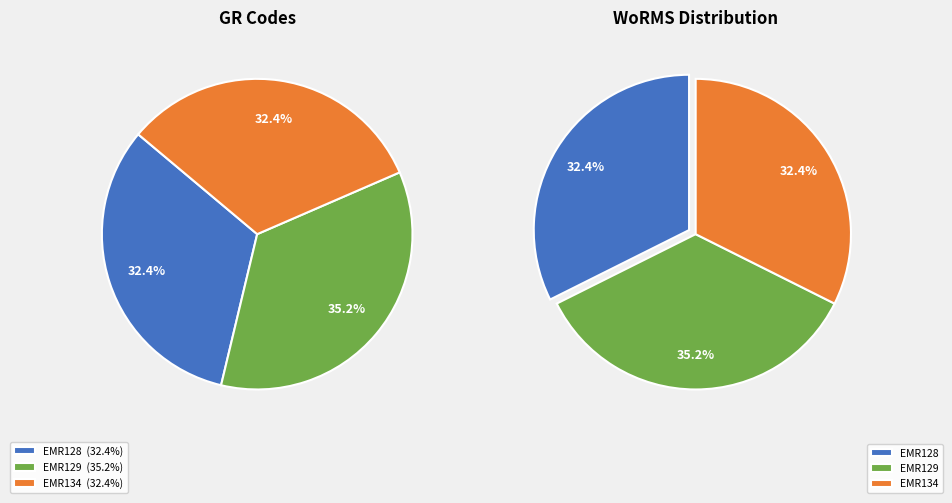

How many slices are in this pie chart?

3